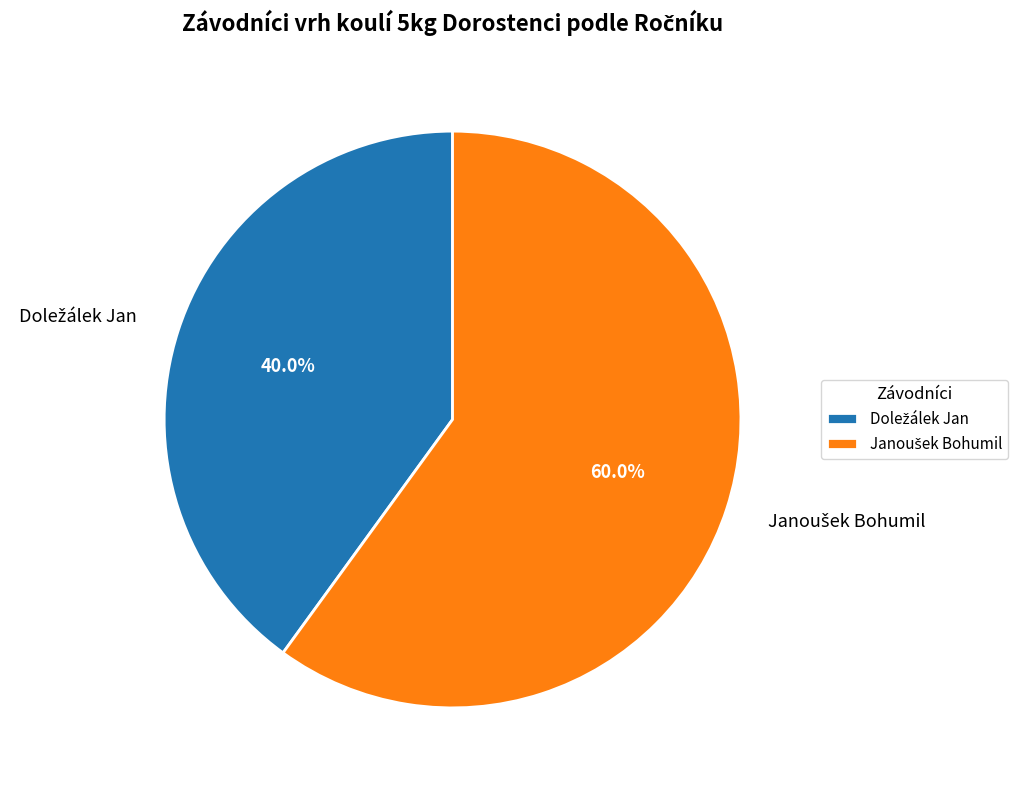

Is there a majority slice in this chart?

Yes